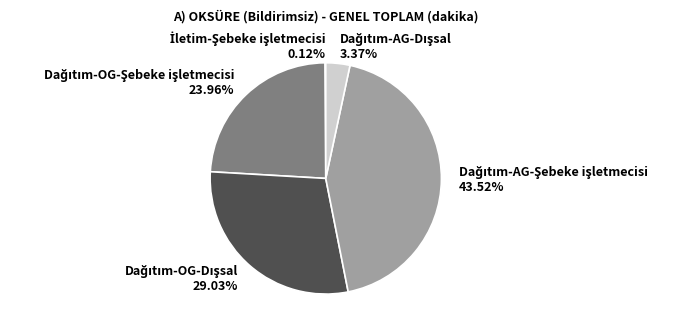

Is there any slice that represents more than half of the pie?

No